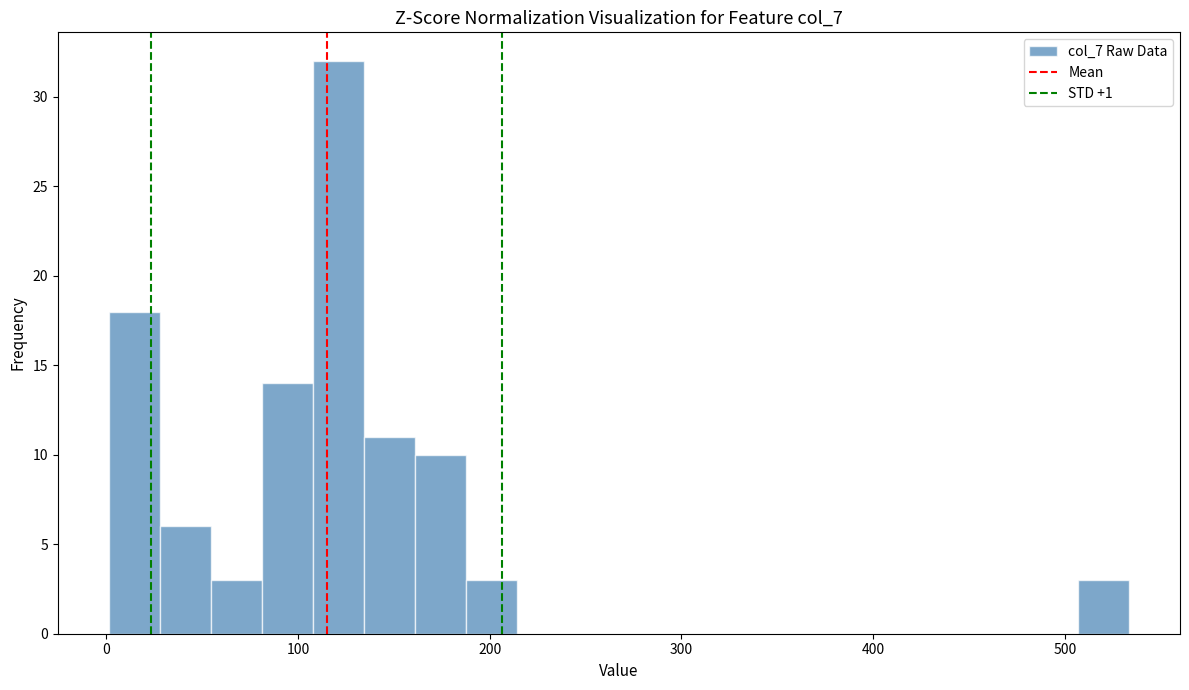

Around what value on the x-axis is the tallest bar? Give the approximate position of its centre, as read against the axis.

120